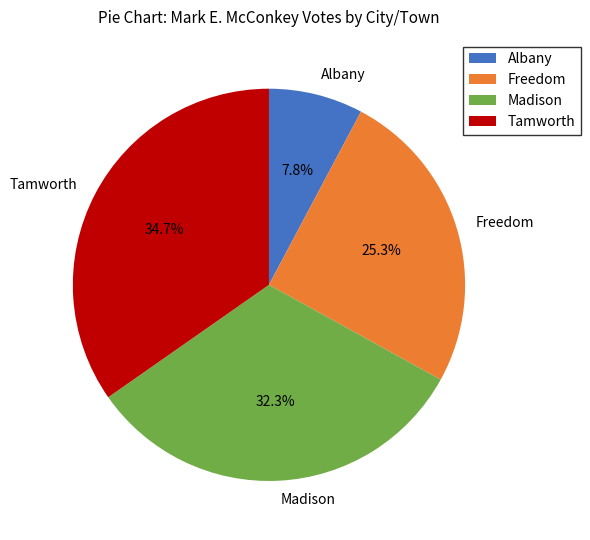

Count the number of slices in the pie.

4